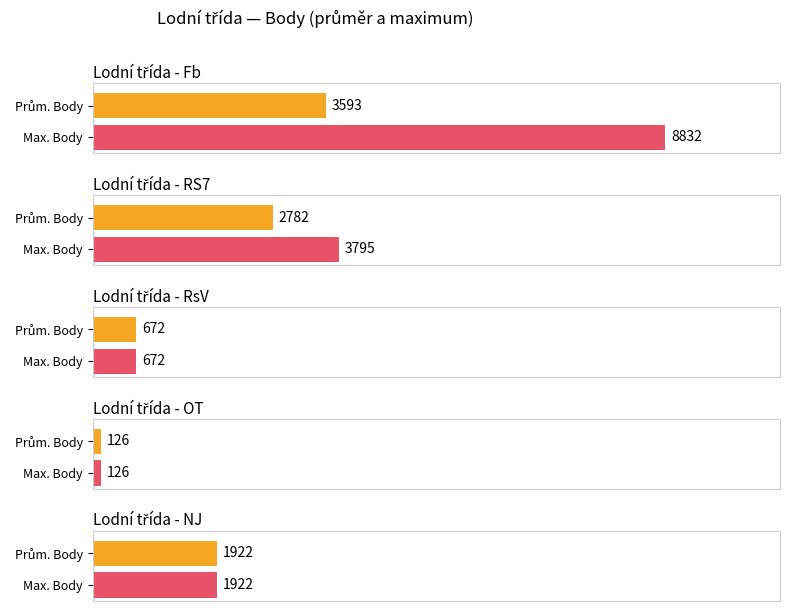

What is the approximate value at RsV?

672